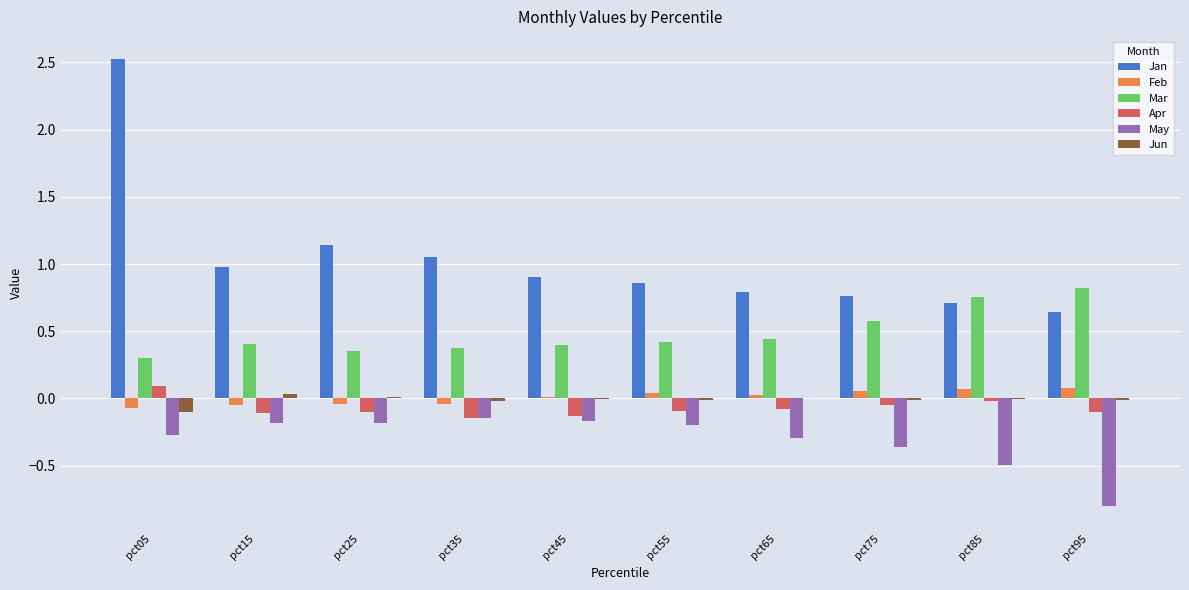

What is the highest value of the Jan series?

2.5